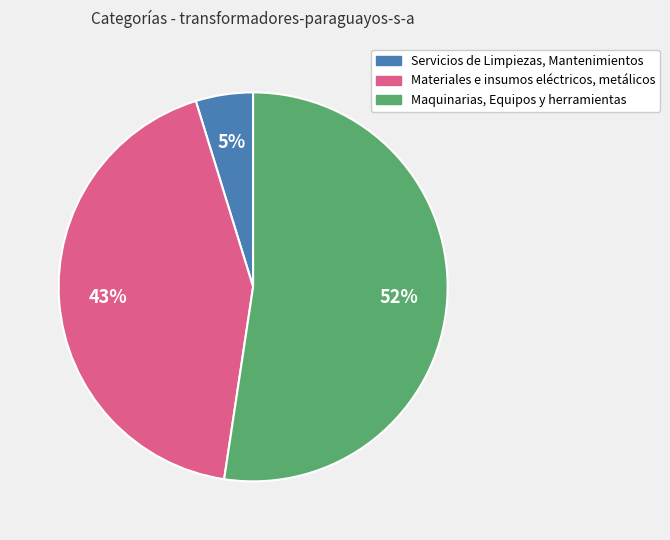

True or false: Servicios de Limpiezas, Mantenimientos accounts for 5% of the total.

True